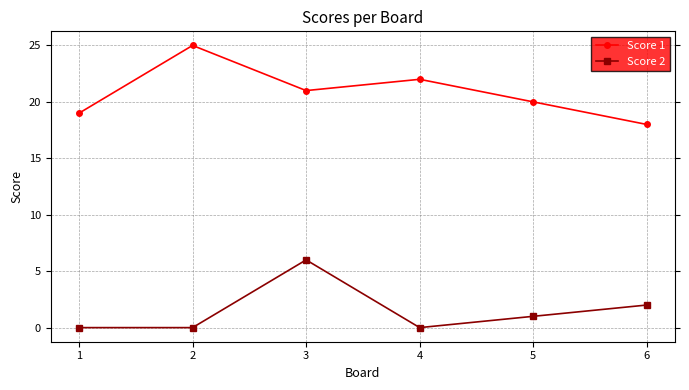

True or false: Score 2 has more than 0 interior local peaks.

True